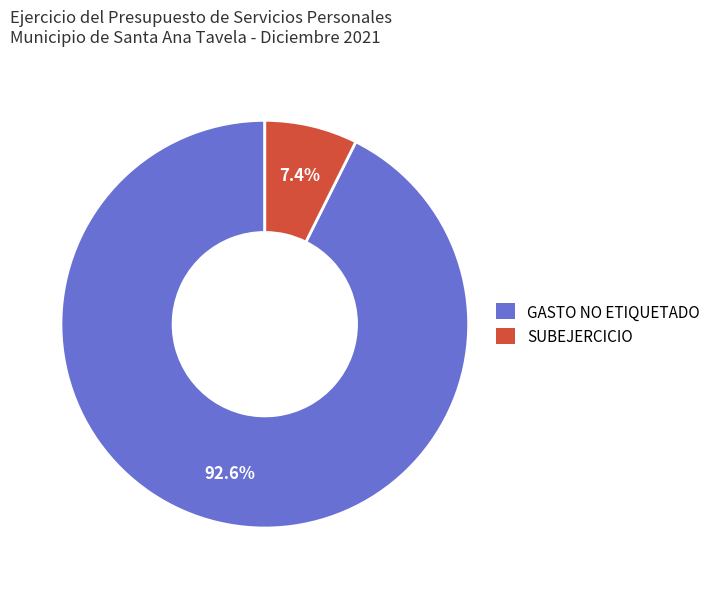

Does GASTO NO ETIQUETADO represent more than half of the total?

Yes